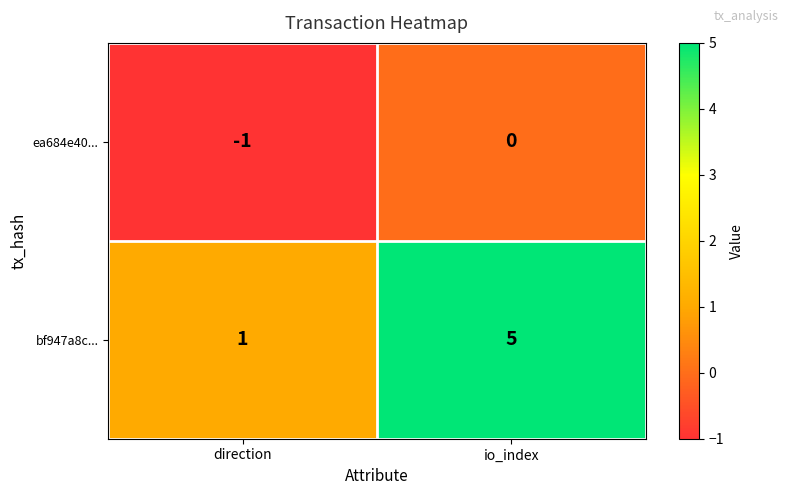

Rank the categories by bf947a8c... value from lowest to highest.

direction, io_index